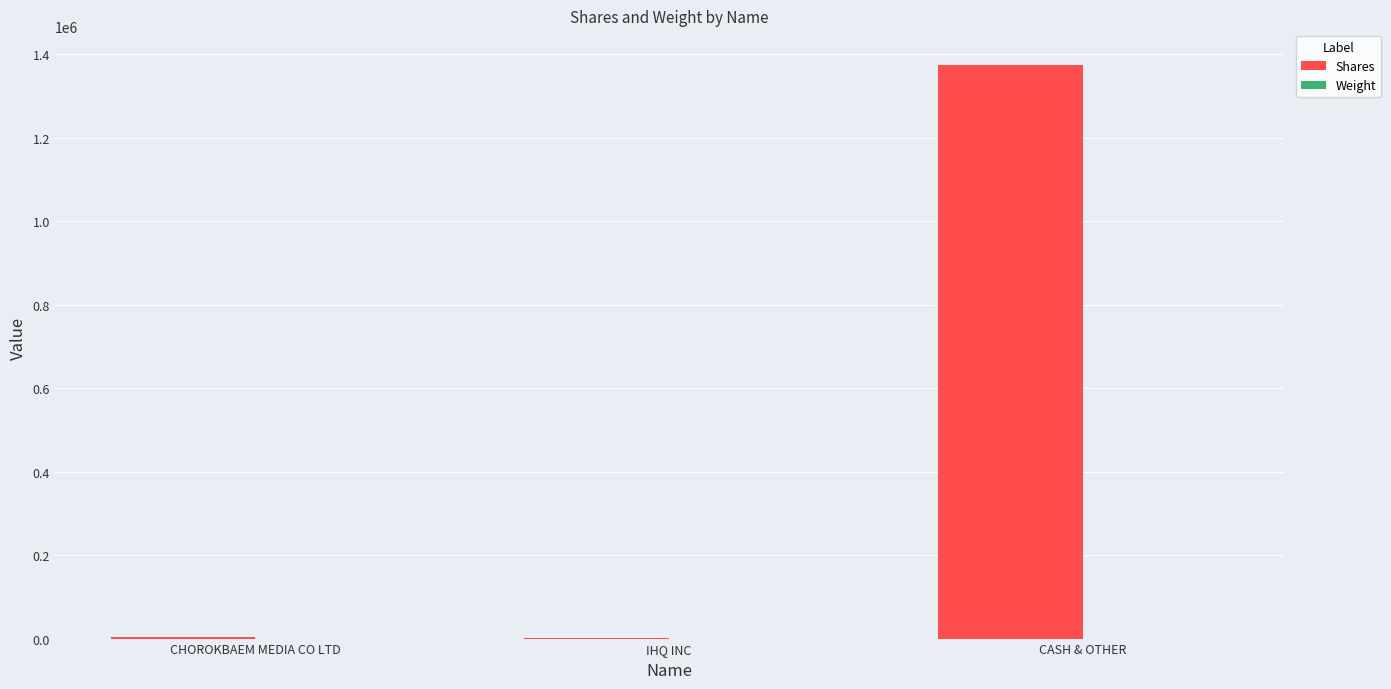

At which category is the sum across all series the highest?

CASH & OTHER